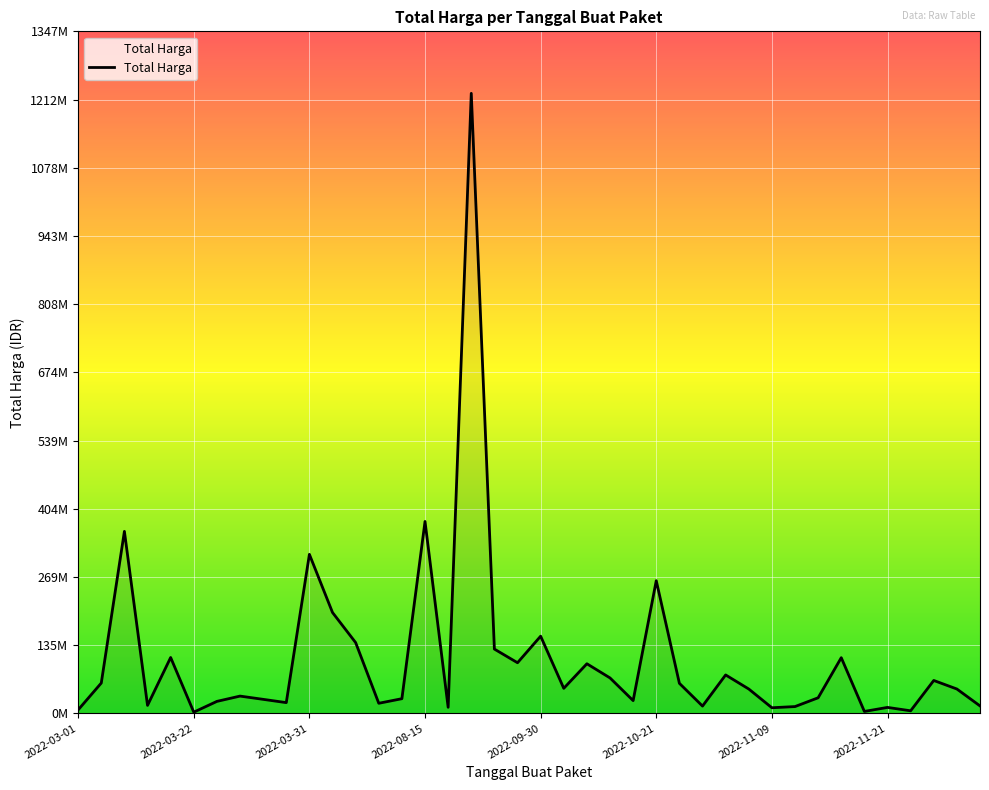

What is the label of the 17th point from the right?

2022-09-08